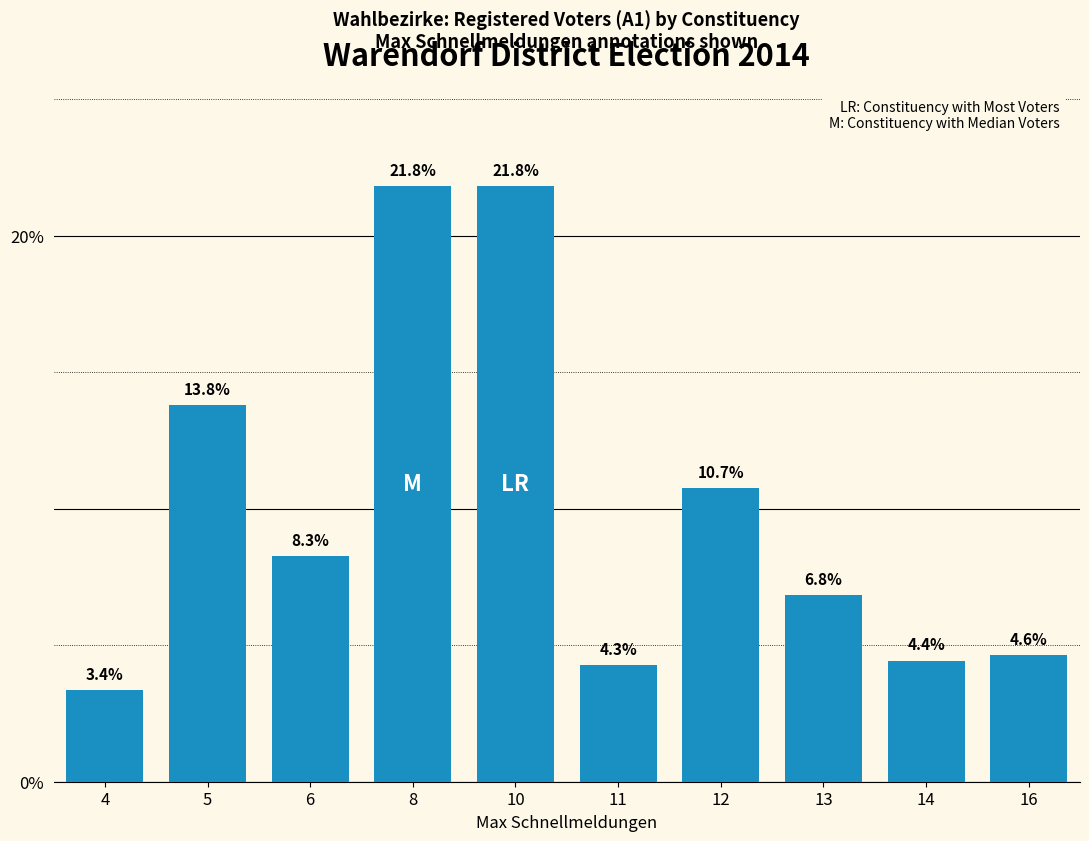

Approximately how many times larger is the value at 4 compared to 13?

0.5